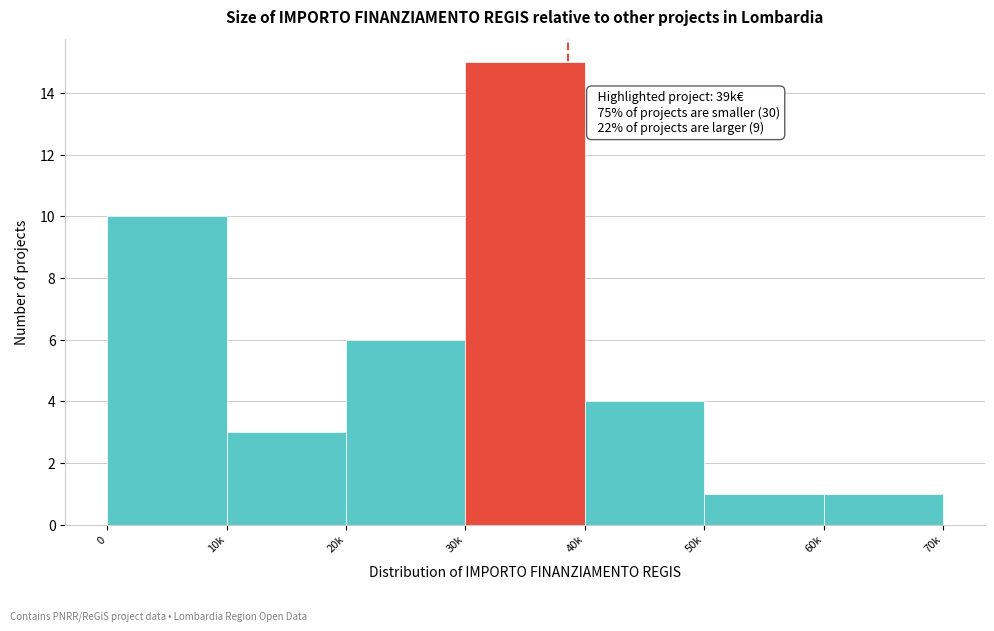

Reading left to right, transcribe all the data shown in this chart.

0=10	10k=3	20k=6	30k=15	40k=4	50k=1	60k=1